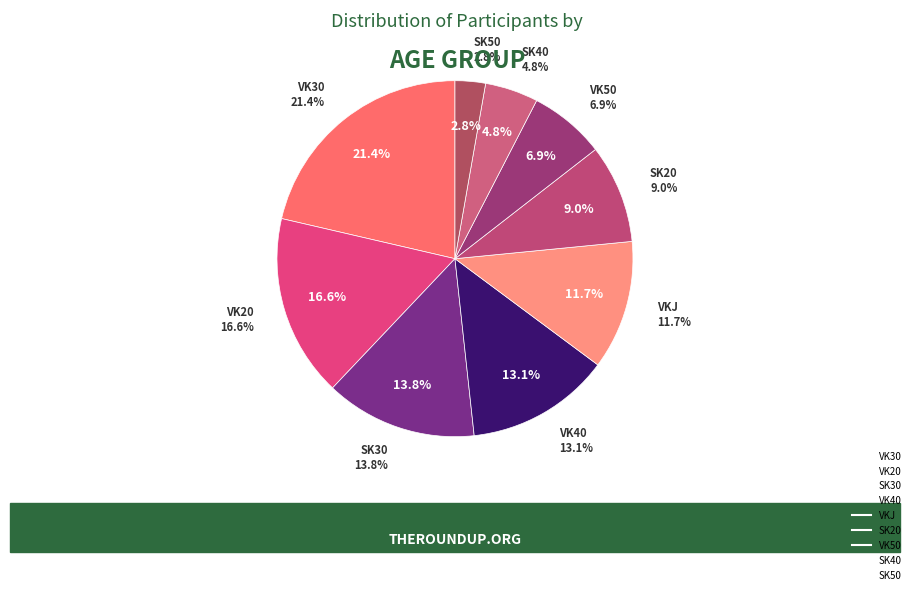

Which slice is the smallest?

SK50